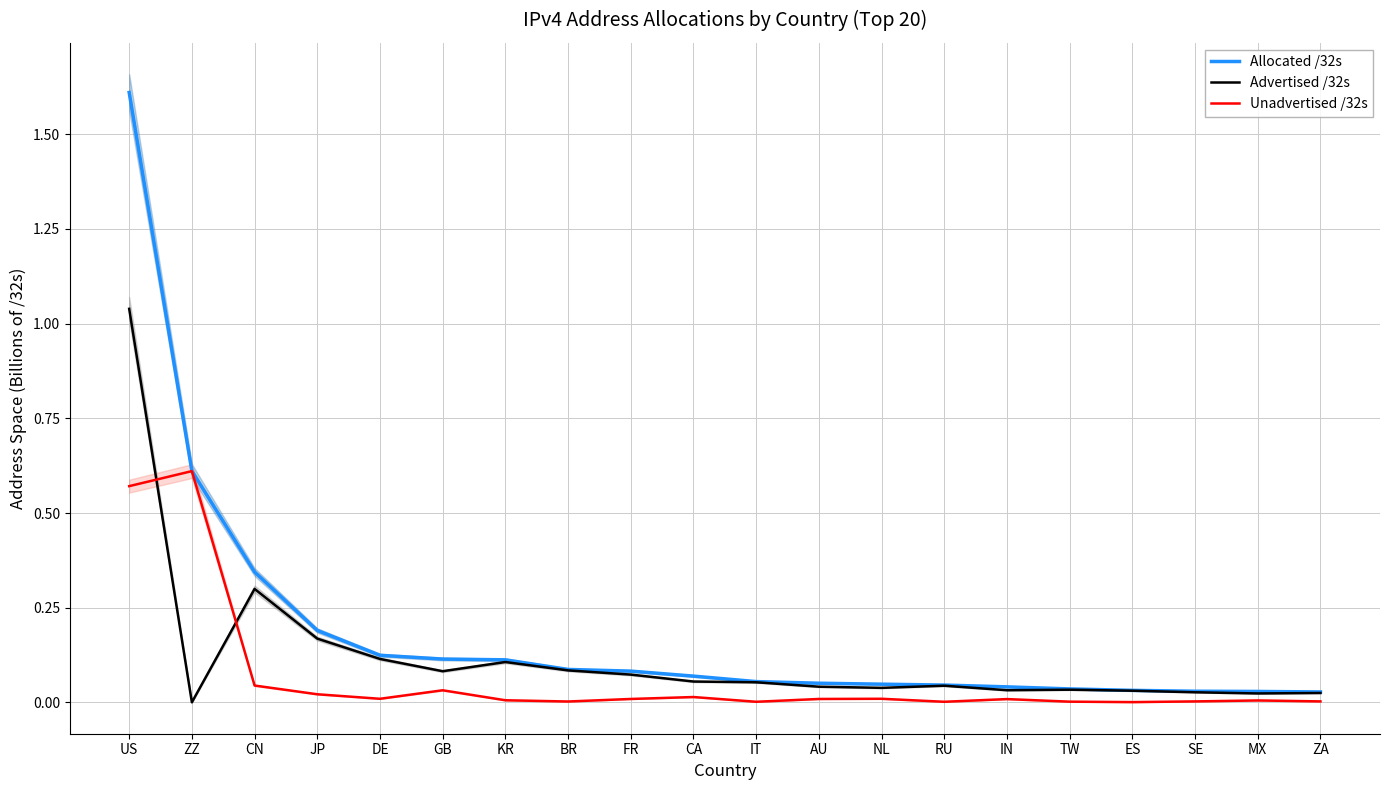

At which label does Allocated /32s reach its peak?

US